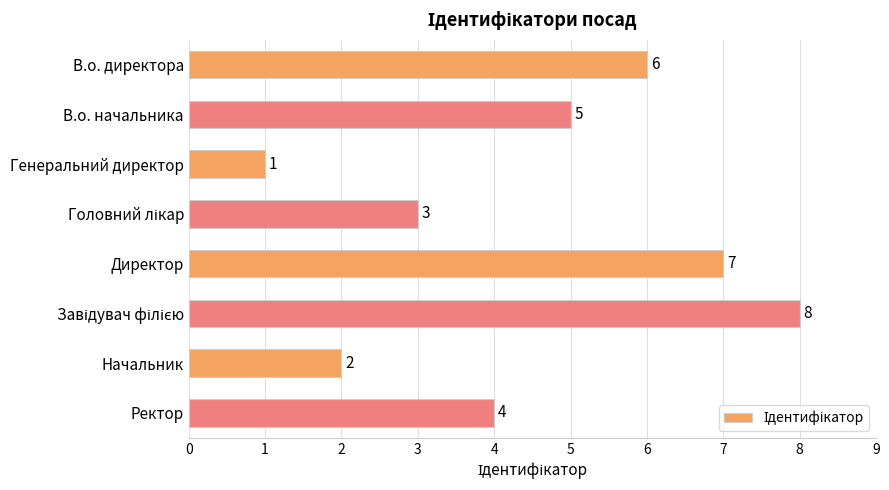

Between Ректор and Начальник, which is larger?

Ректор